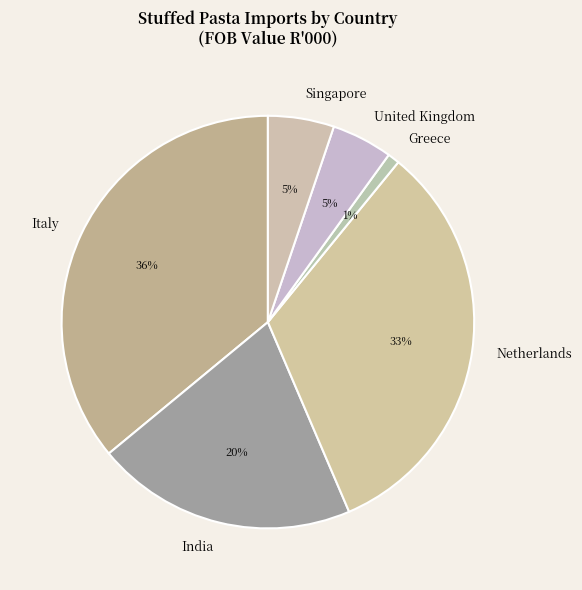

Count the number of slices in the pie.

6